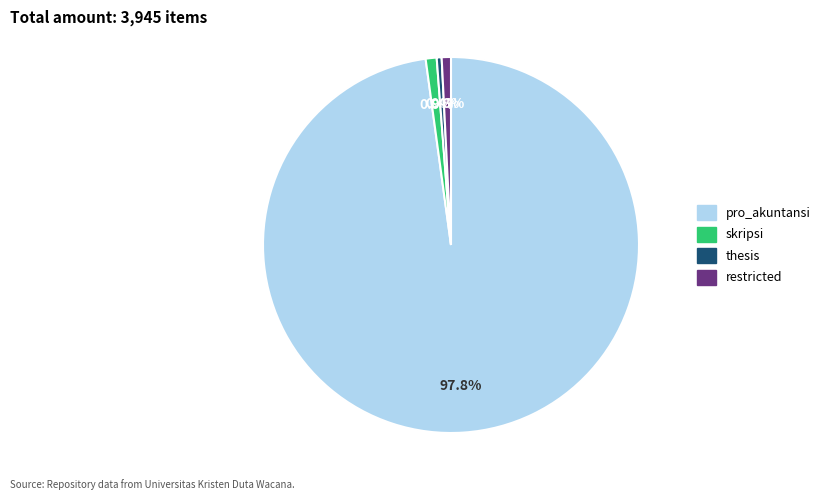

What is the total percentage of thesis and pro_akuntansi?

98.3%